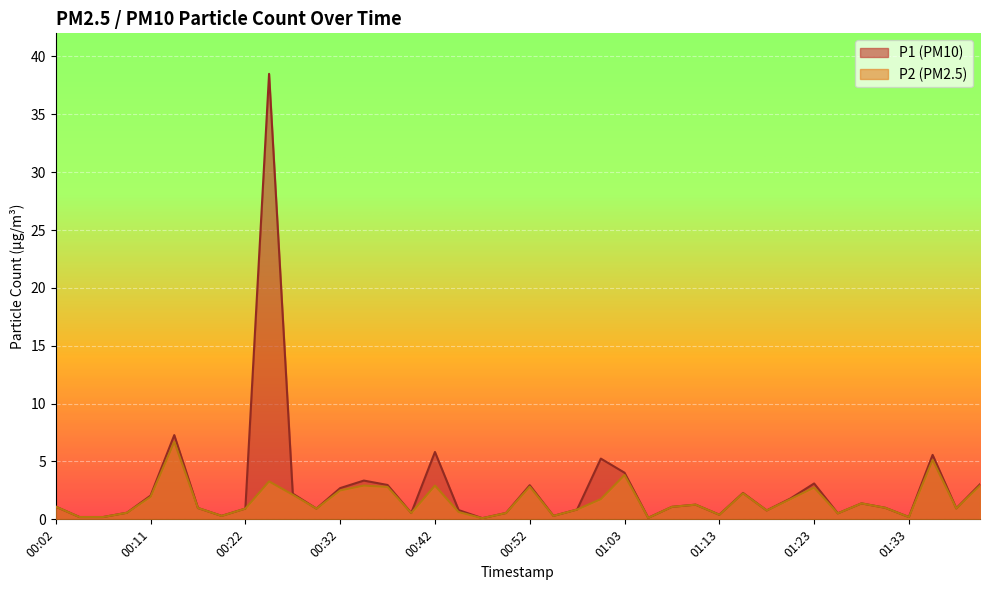

What is the value of the P1 point at the 32nd from the left?

1.8